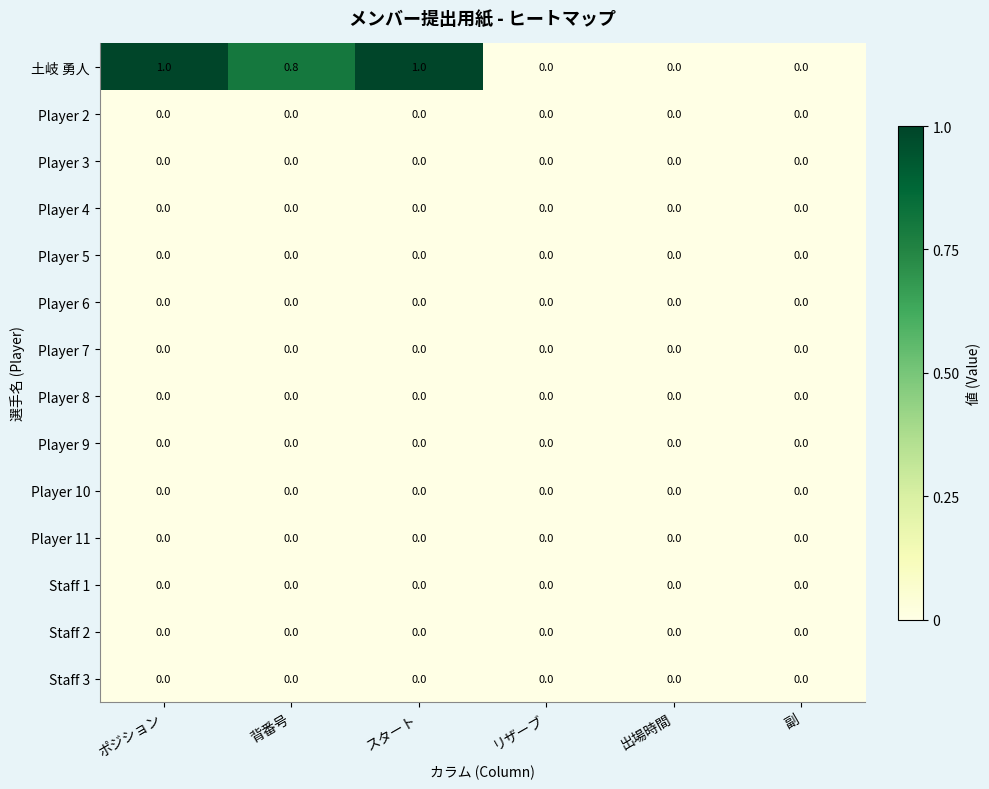

Is it true that 土岐 勇人 equals 0.8 at 背番号?

True